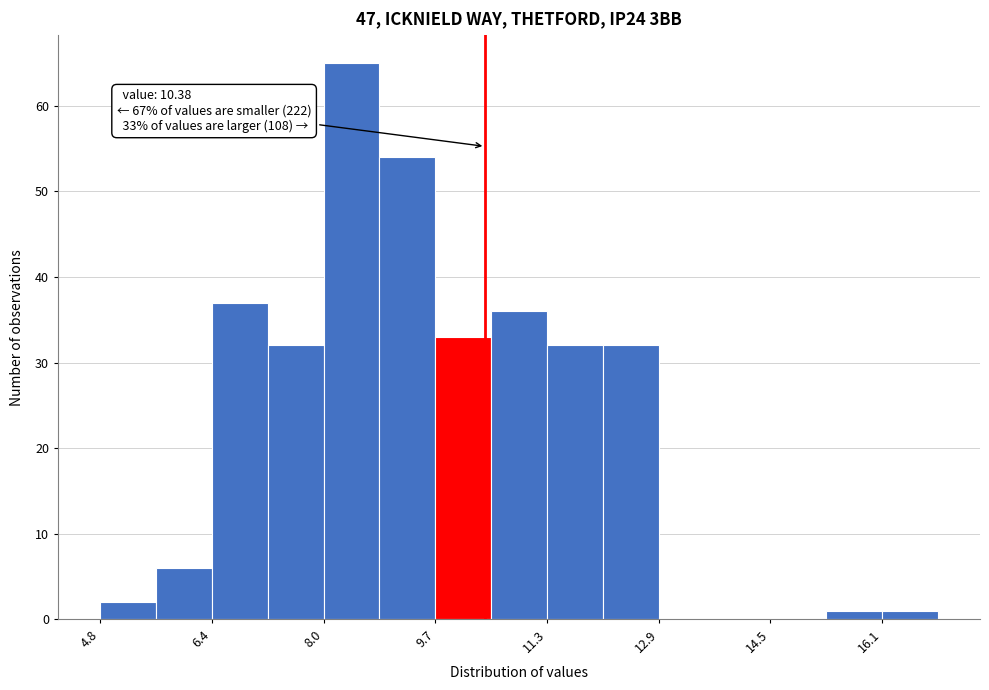

Which range on the x-axis has the tallest bar?

8.0 to 8.8